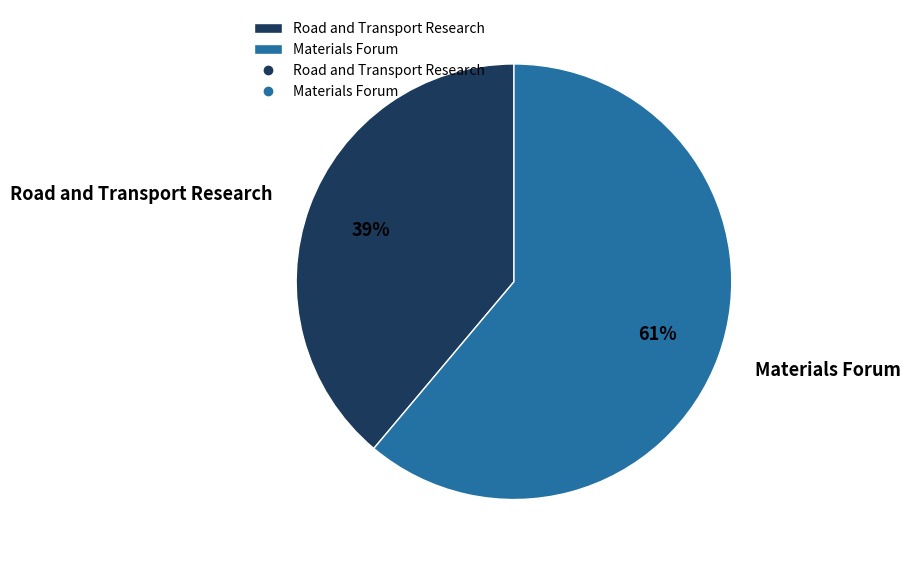

What is the ratio of the value at Materials Forum to the value at Road and Transport Research?

1.6